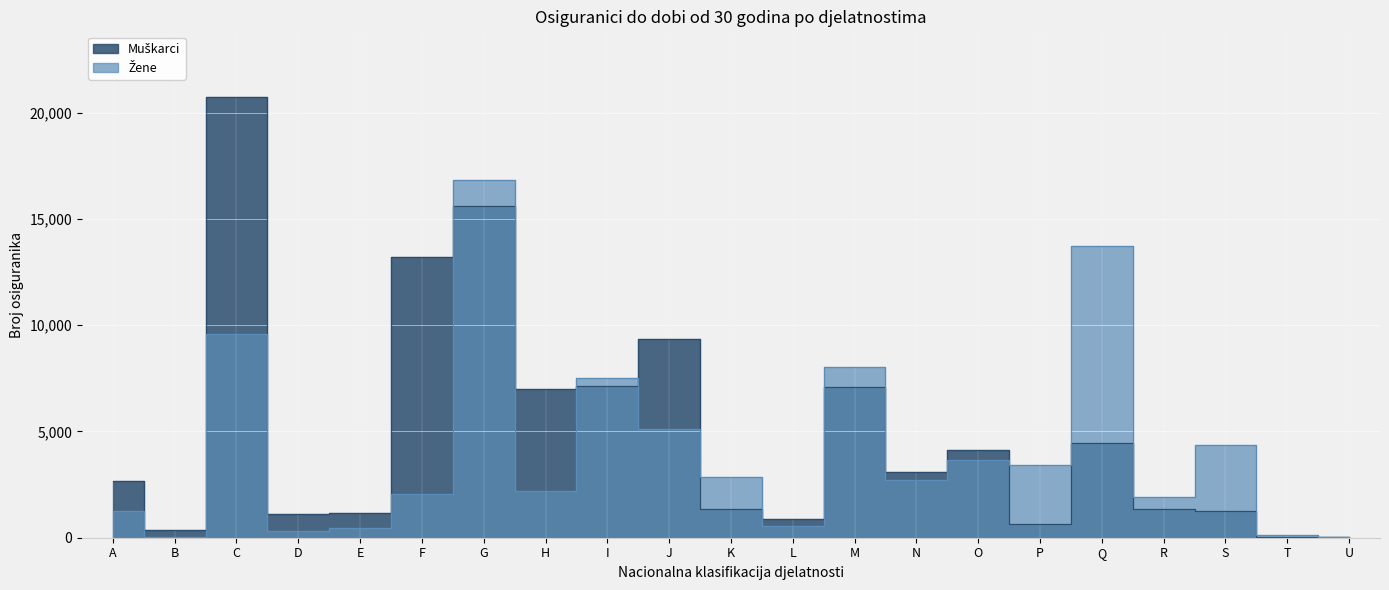

At which category does Žene reach its first local peak?

C